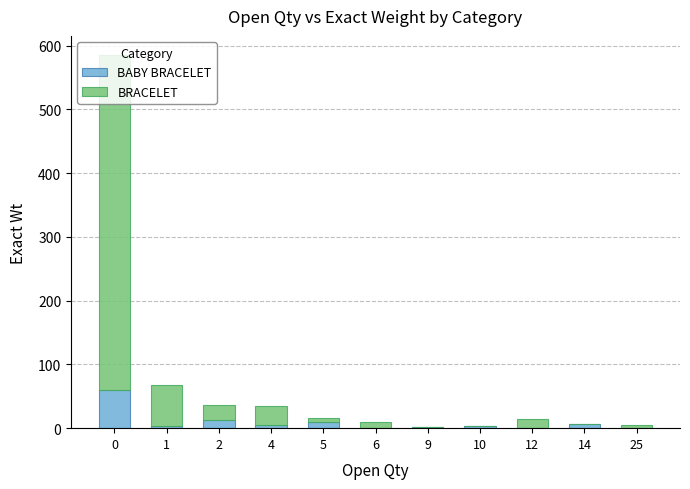

What is the average value of the BABY BRACELET series?

9.4